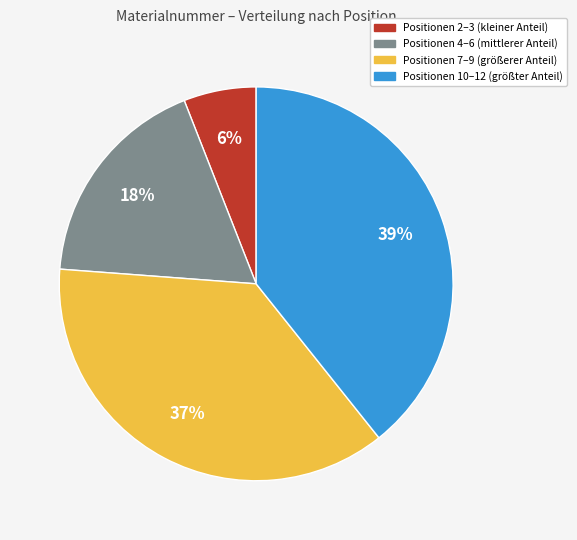

To the nearest percent, what is the difference between the largest and smallest slice percentages?

33%